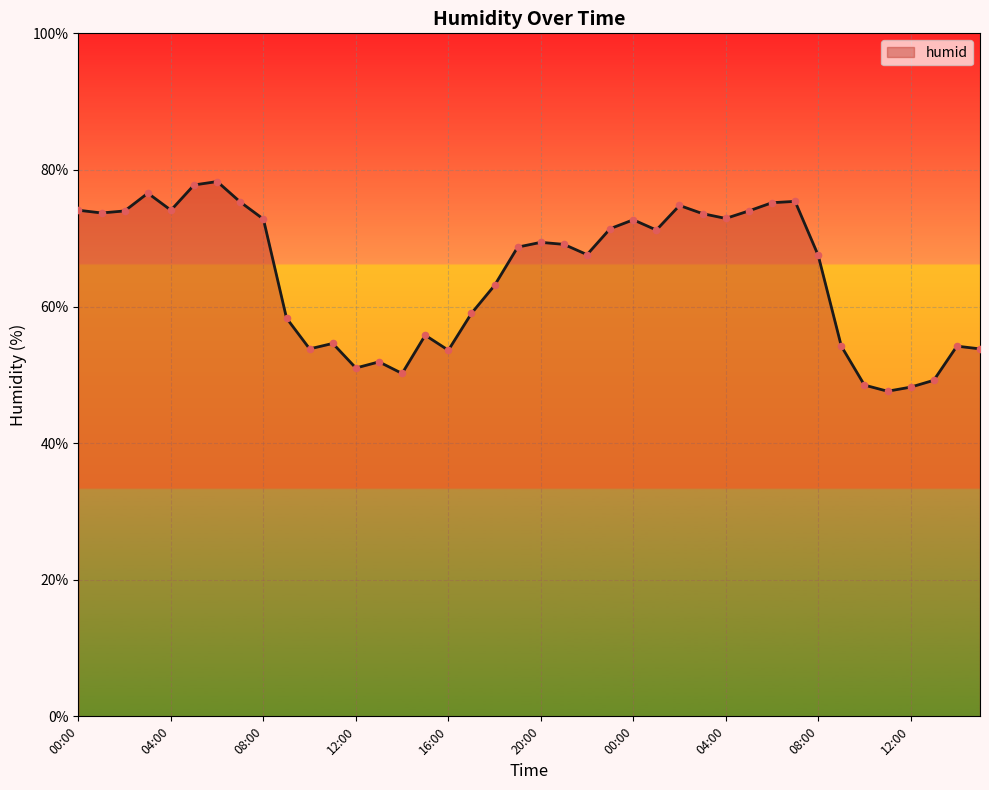

What is the greatest value displayed?

78.3